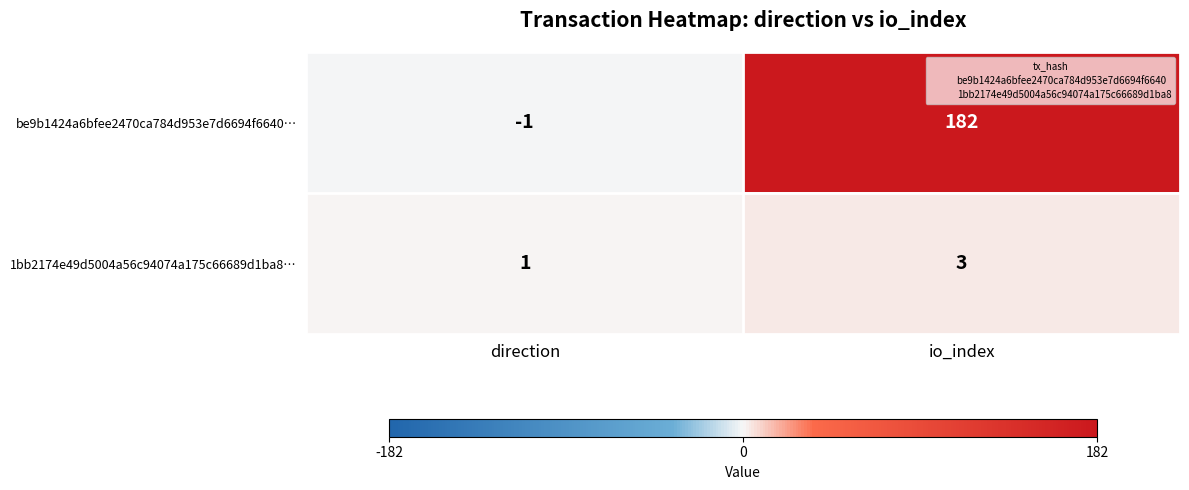

Is it true that 1bb2174e49d5004a56c94074a175c66689d1ba8… equals 1 at direction?

True